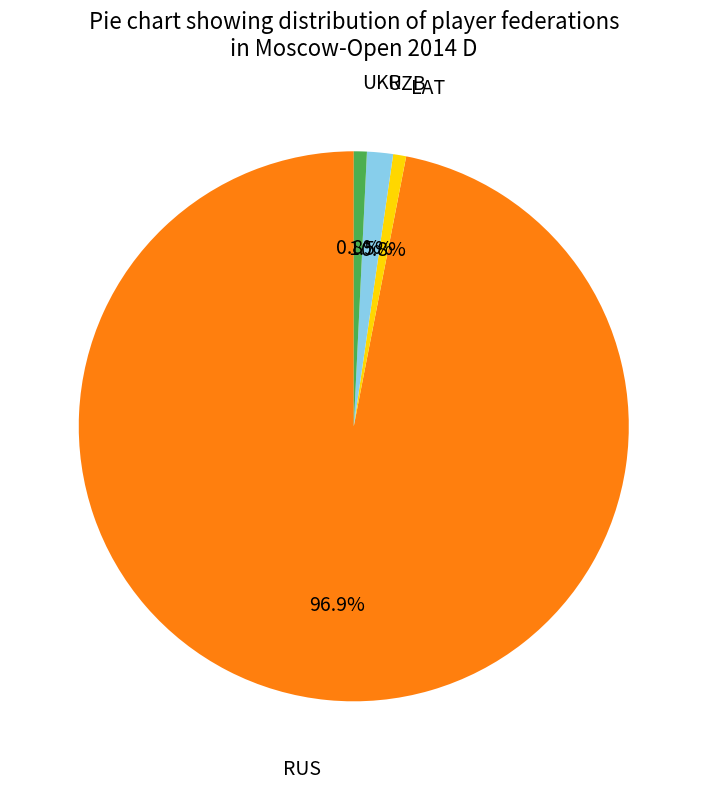

What is the largest slice in the pie chart?

RUS